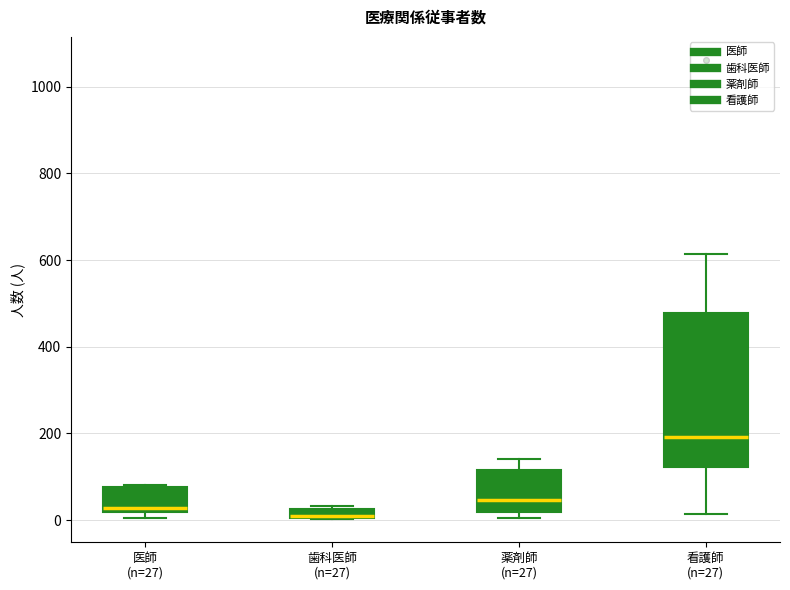

Where does the median line of the box for 薬剤師 (n=27) sit on the y-axis? The values are not printed on the chart, so give them approximately, as read against the axis.

40